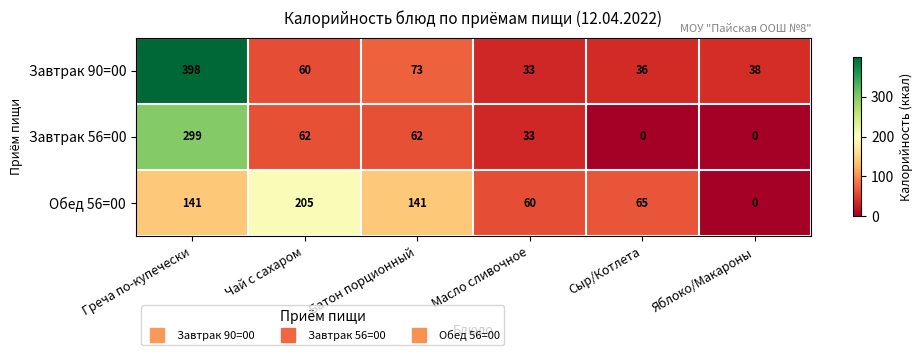

What value does the Обед 56=00 series have at Чай с сахаром, to the nearest 50?

200